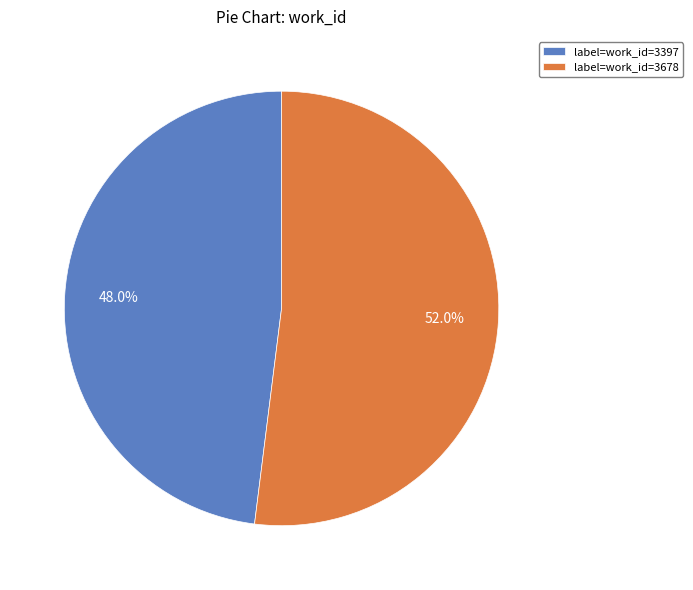

Rank the categories by value from highest to lowest.

label=work_id=3678, label=work_id=3397